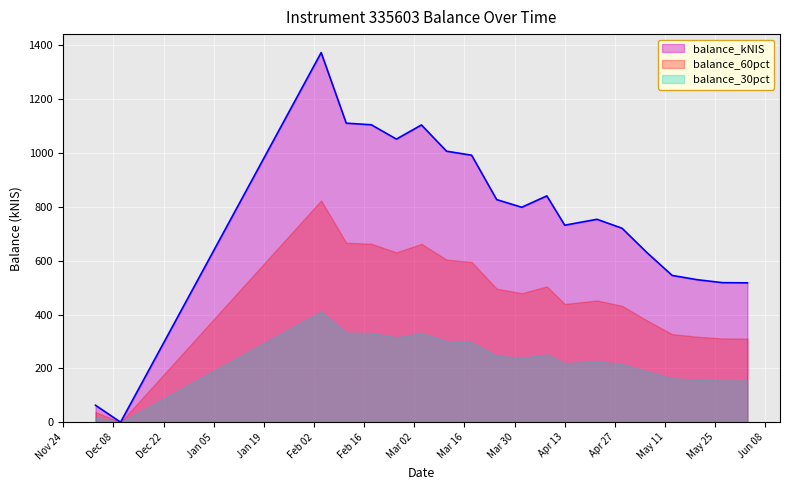

List the series in order of their peak value, highest first.

balance_kNIS, balance_60pct, balance_30pct